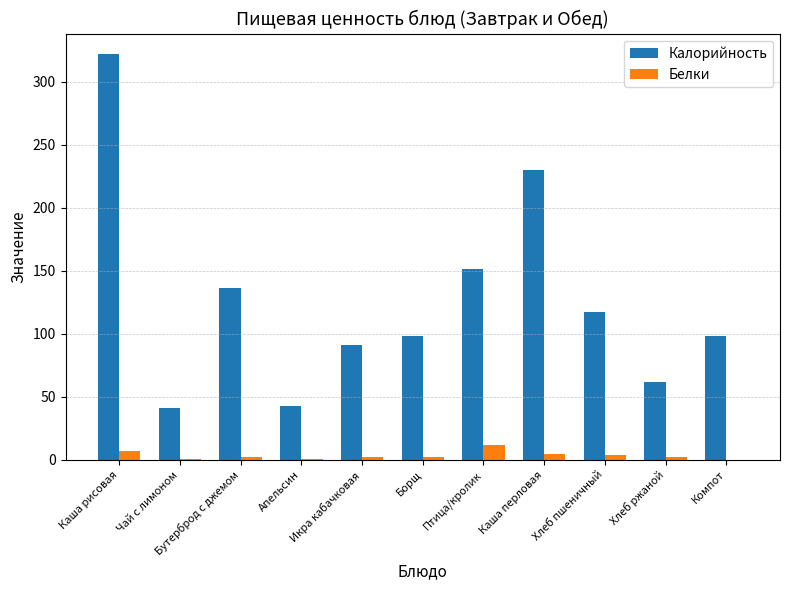

The value of Калорийность at Птица/кролик is 151. True or false?

True